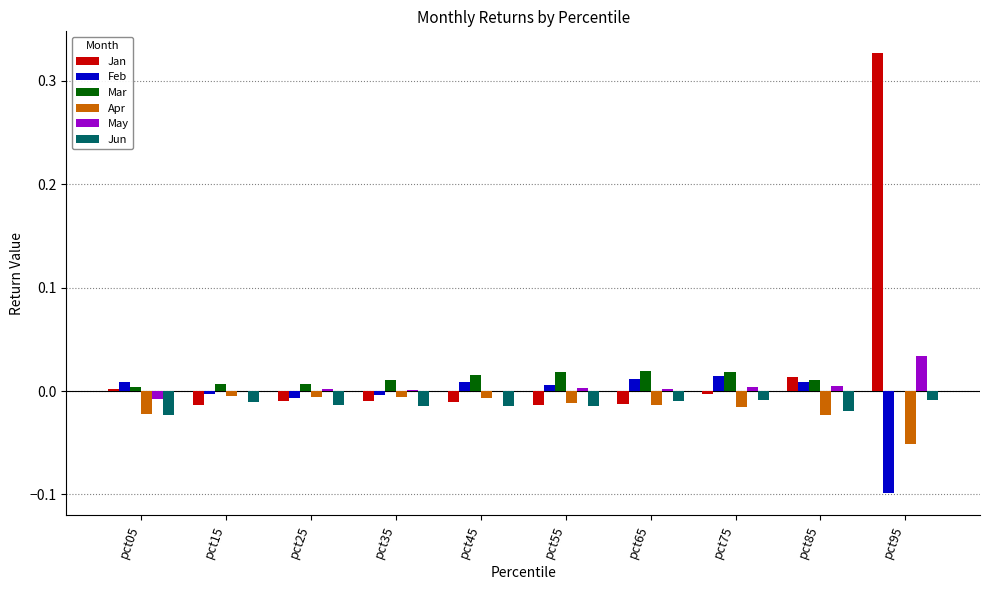

The Jan series shows -0.0 at pct75. True or false?

True